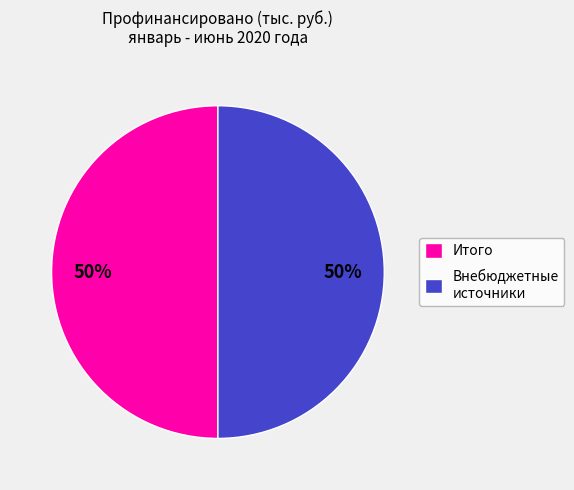

How many slices are in this pie chart?

2